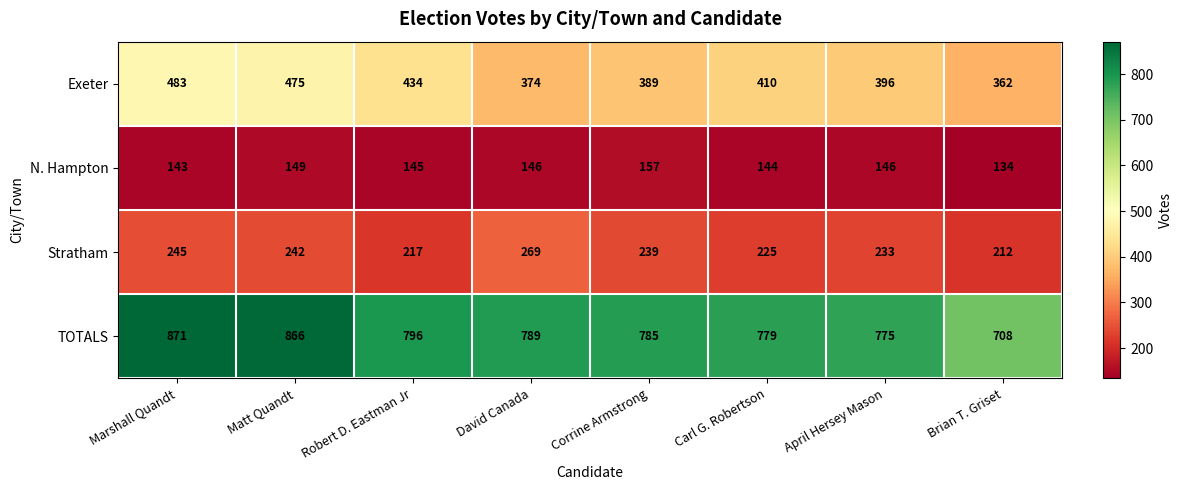

Rank the series by their maximum value, from lowest to highest.

N. Hampton, Stratham, Exeter, TOTALS